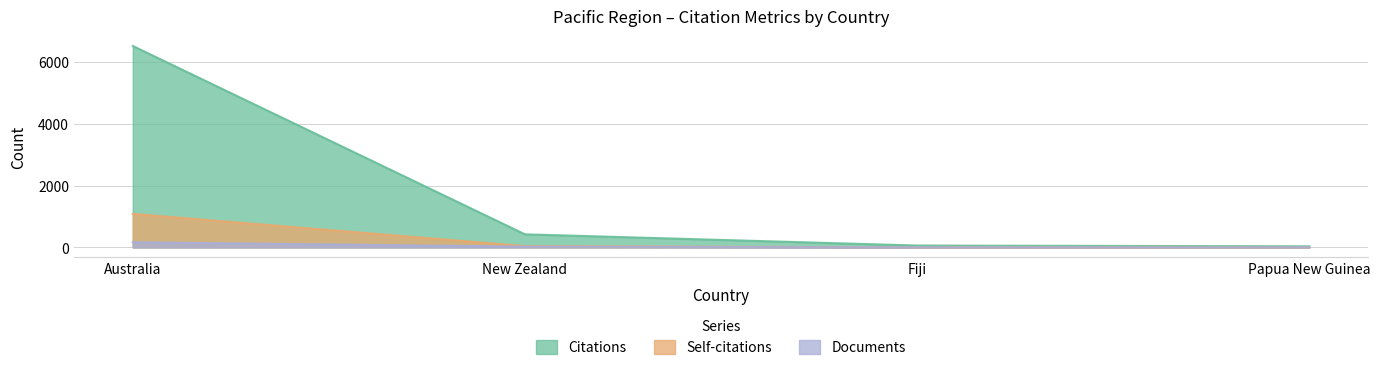

True or false: Citations and Self-citations intersect in this chart.

False